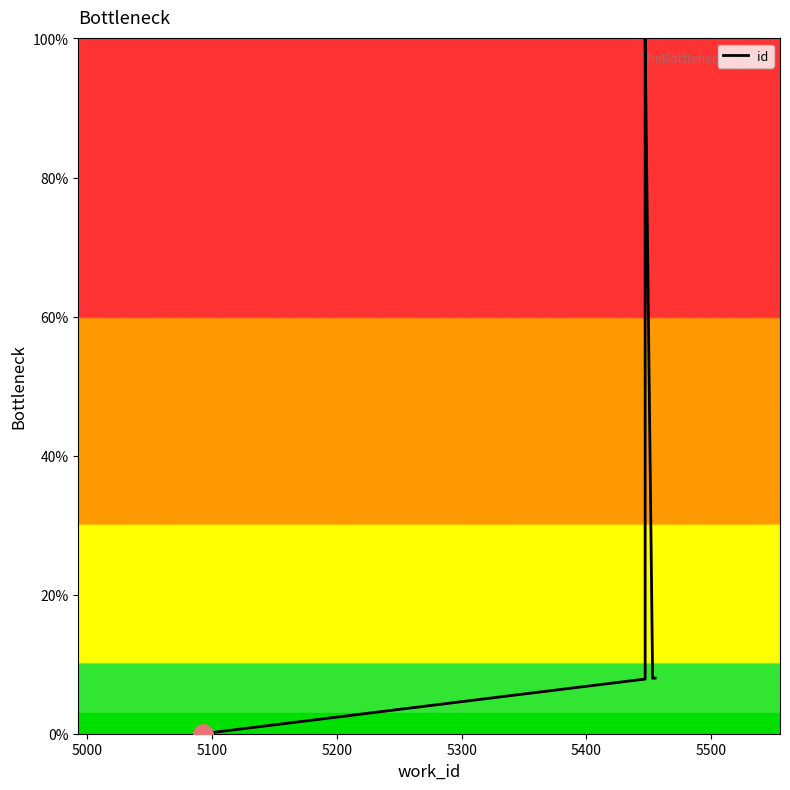

What is the maximum value shown in the chart?

100.0